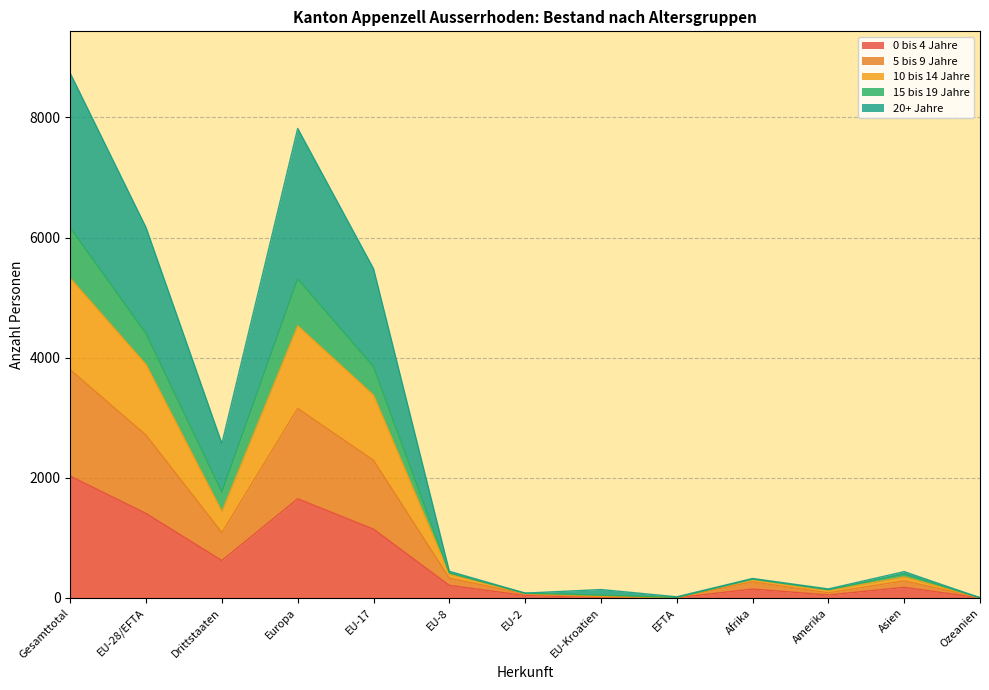

What are all the series names shown in the legend?

0 bis 4 Jahre, 5 bis 9 Jahre, 10 bis 14 Jahre, 15 bis 19 Jahre, 20+ Jahre